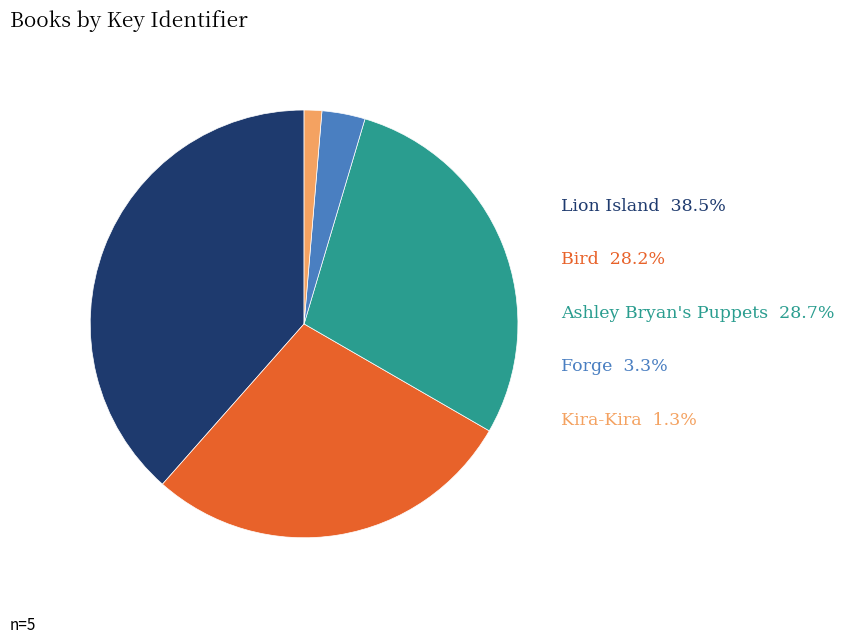

Combined, do Forge and Kira-Kira account for over 50%?

No